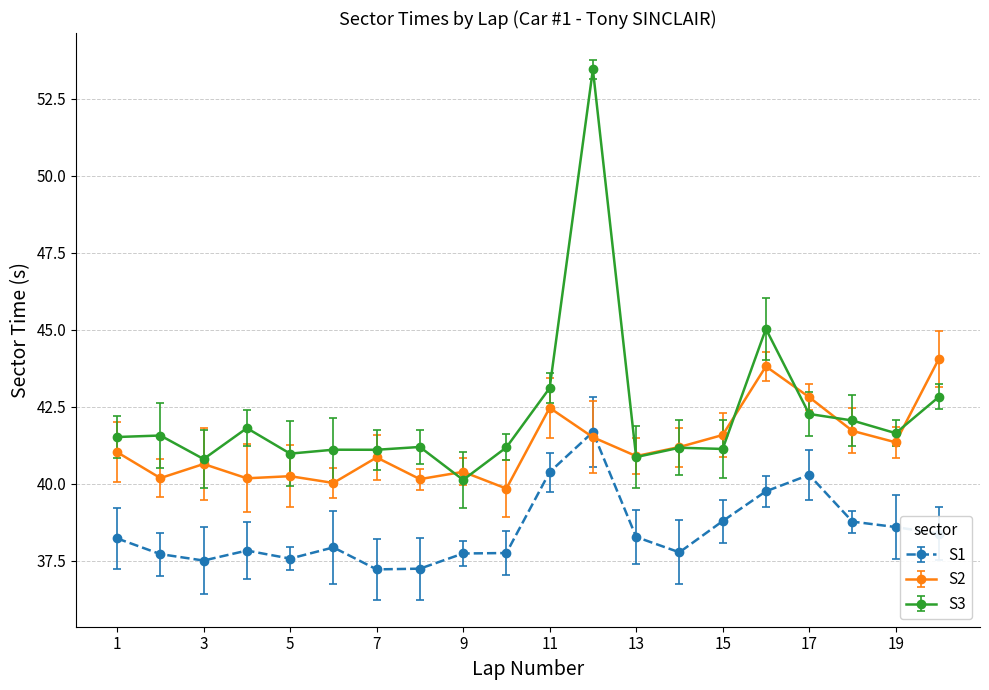

List the series in order of their overall mean, lowest first.

S1, S2, S3